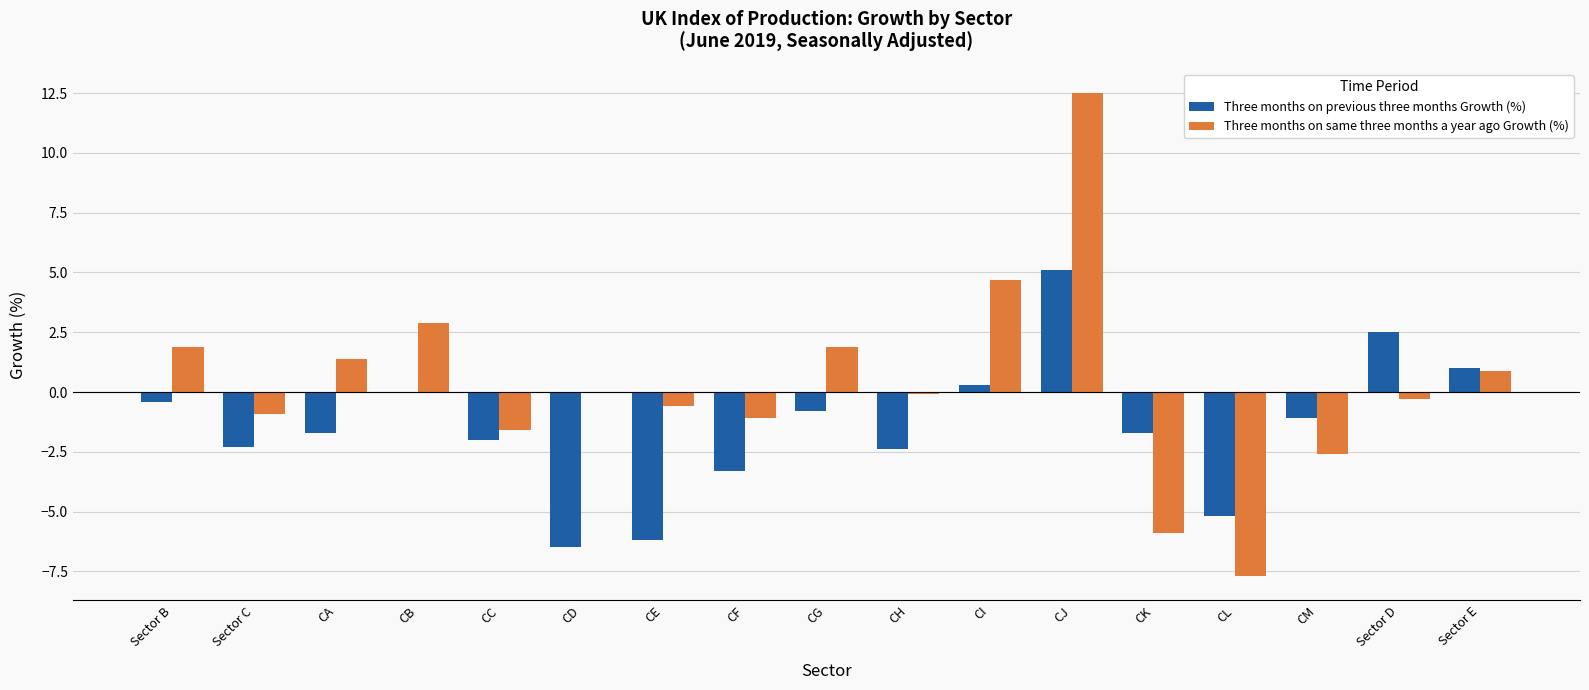

Count the number of data series in this chart.

2